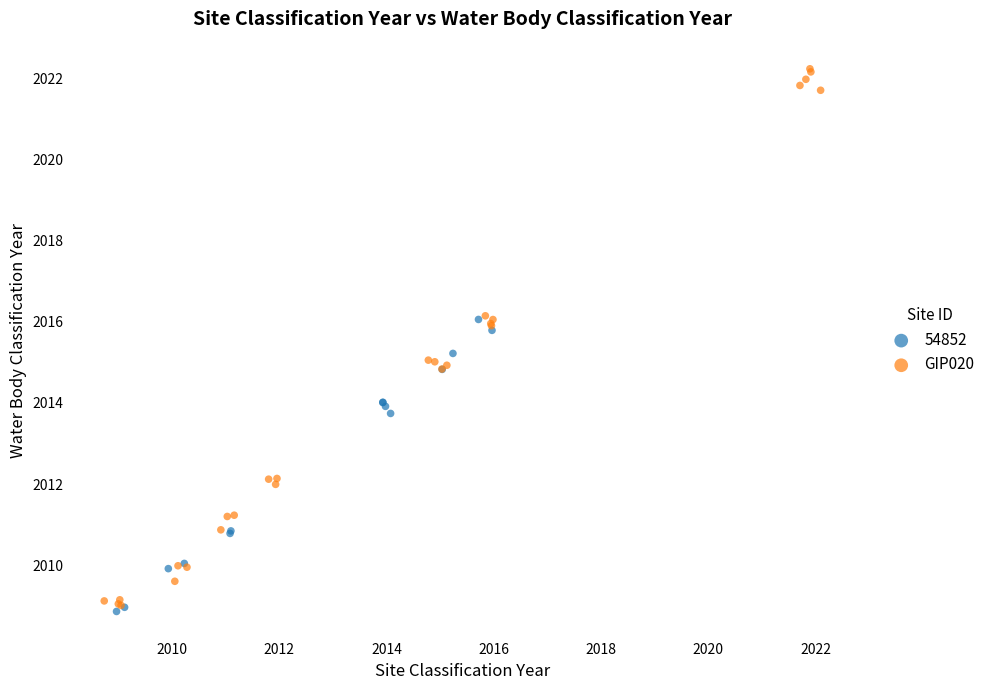

Which series has the largest Y range (max minus min)?

GIP020